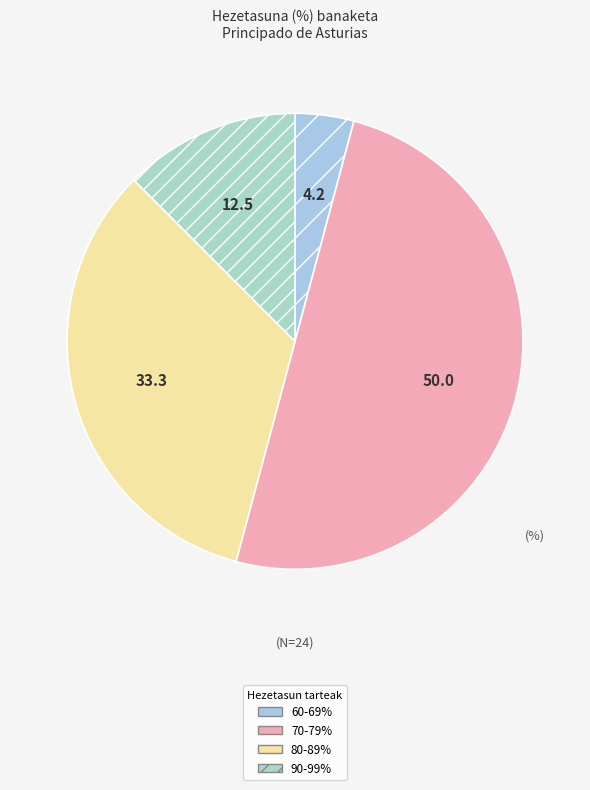

Rank the categories by value from lowest to highest.

60-69%, 90-99%, 80-89%, 70-79%